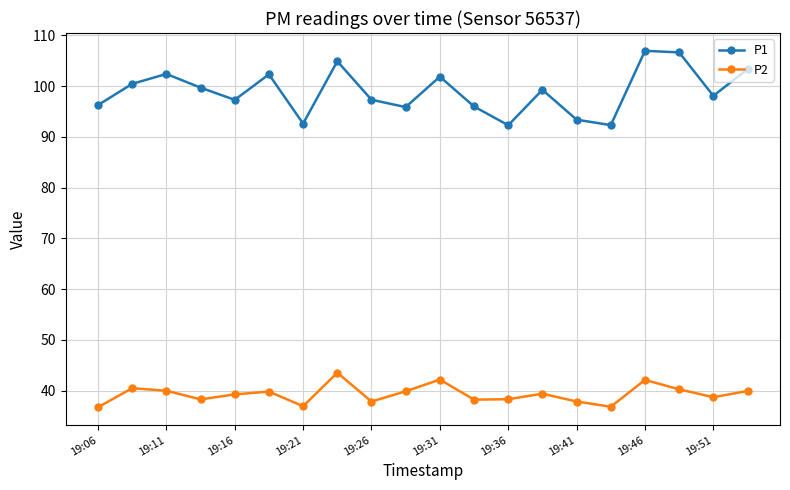

What is the maximum value for P1?

106.9